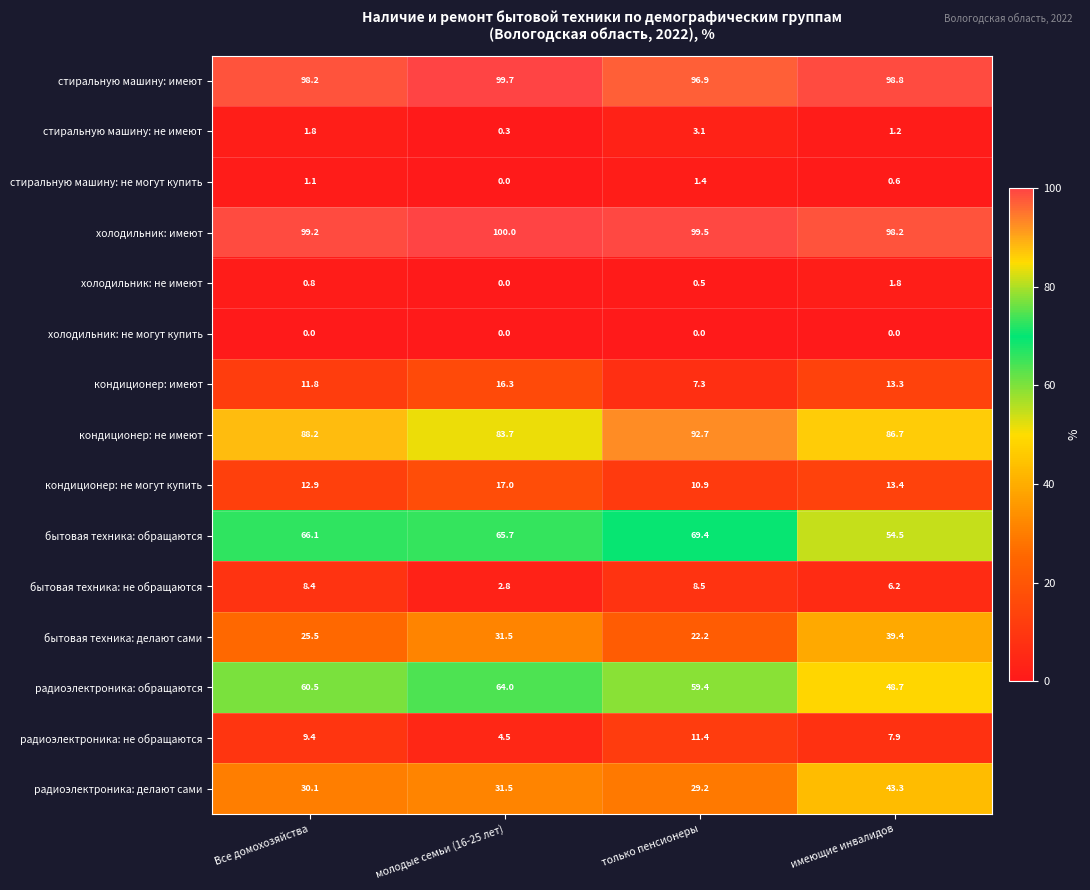

What is the sum of the стиральную машину: имеют values at молодые семьи (16-25 лет) and Все домохозяйства?

197.9